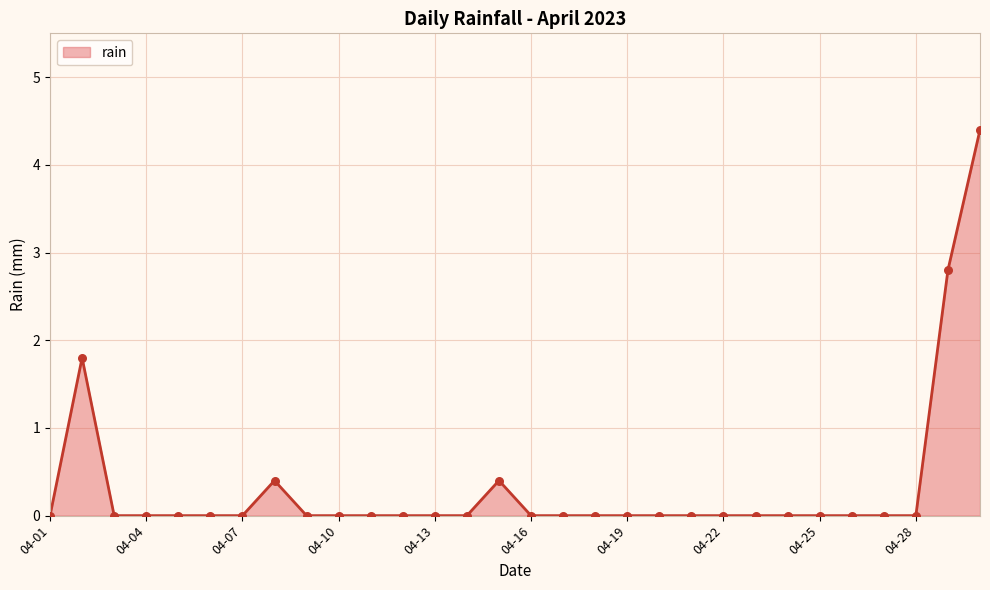

Which has a higher value, 04-01 or 04-13?

04-01